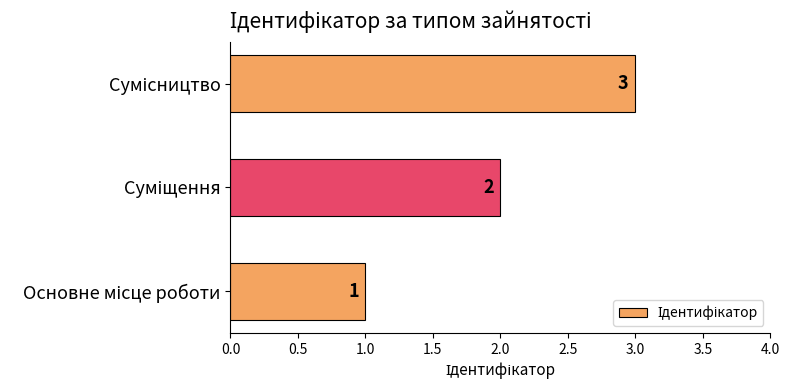

What is the minimum value shown in the chart?

1